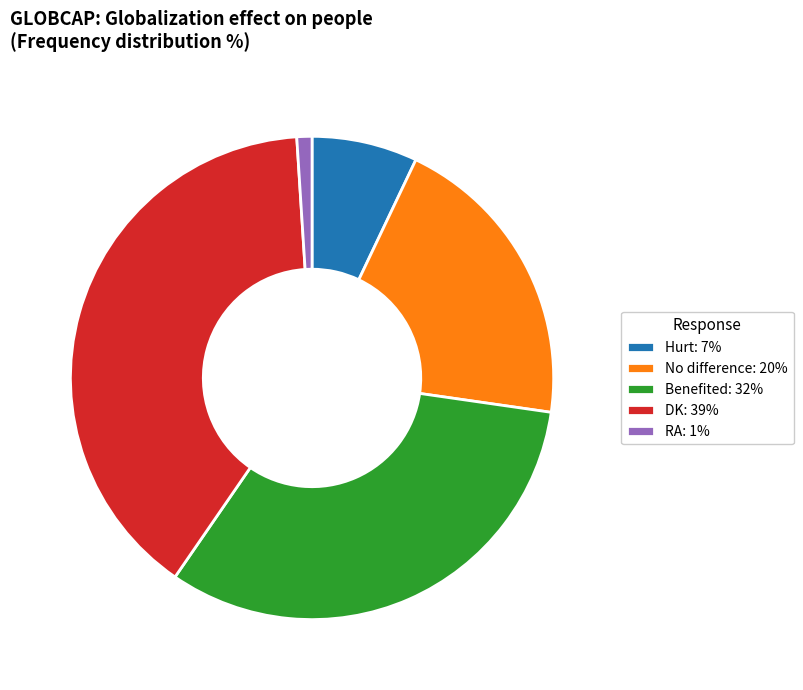

Which category has the smallest portion of the pie?

RA